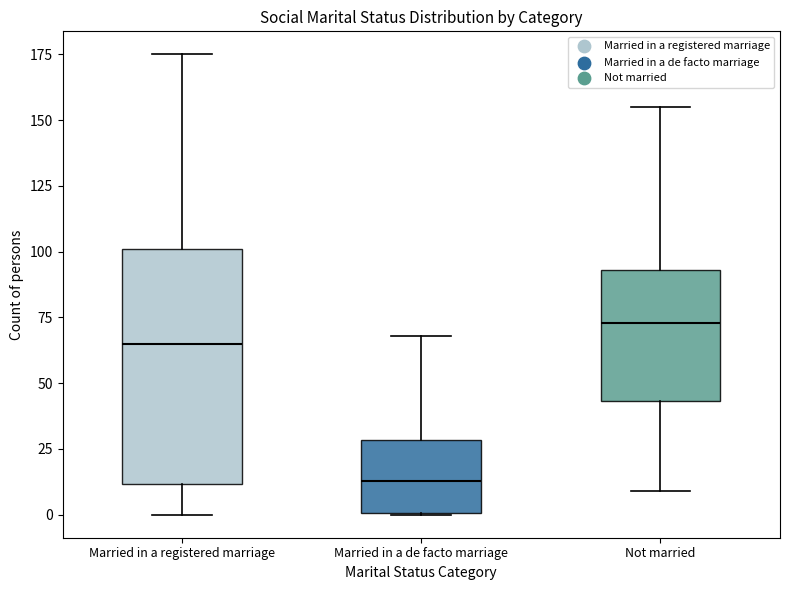

Reading left to right, transcribe this box plot: for each box, give where its median line is, the range the box spans, and where its two whiskers end, as read against the y-axis. The values are not printed on the chart, so give them approximately, as read against the axis.

Married in a registered marriage: median 65, box 10 to 100, whiskers 0 to 175
Married in a de facto marriage: median 15, box 0 to 30, whiskers 0 to 70
Not married: median 75, box 45 to 95, whiskers 10 to 155